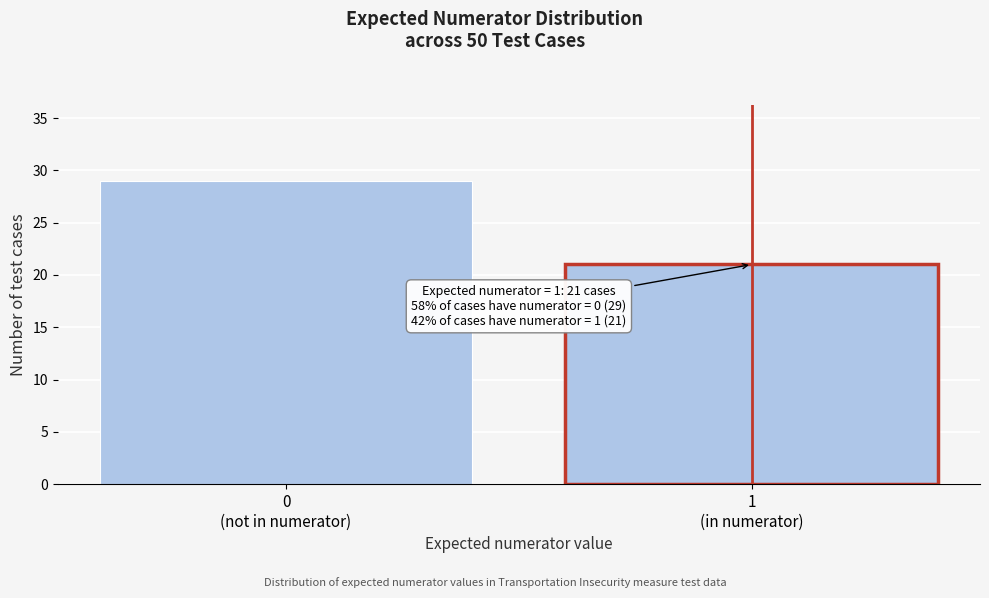

Reading left to right, what are all the values shown in this chart?

29	21